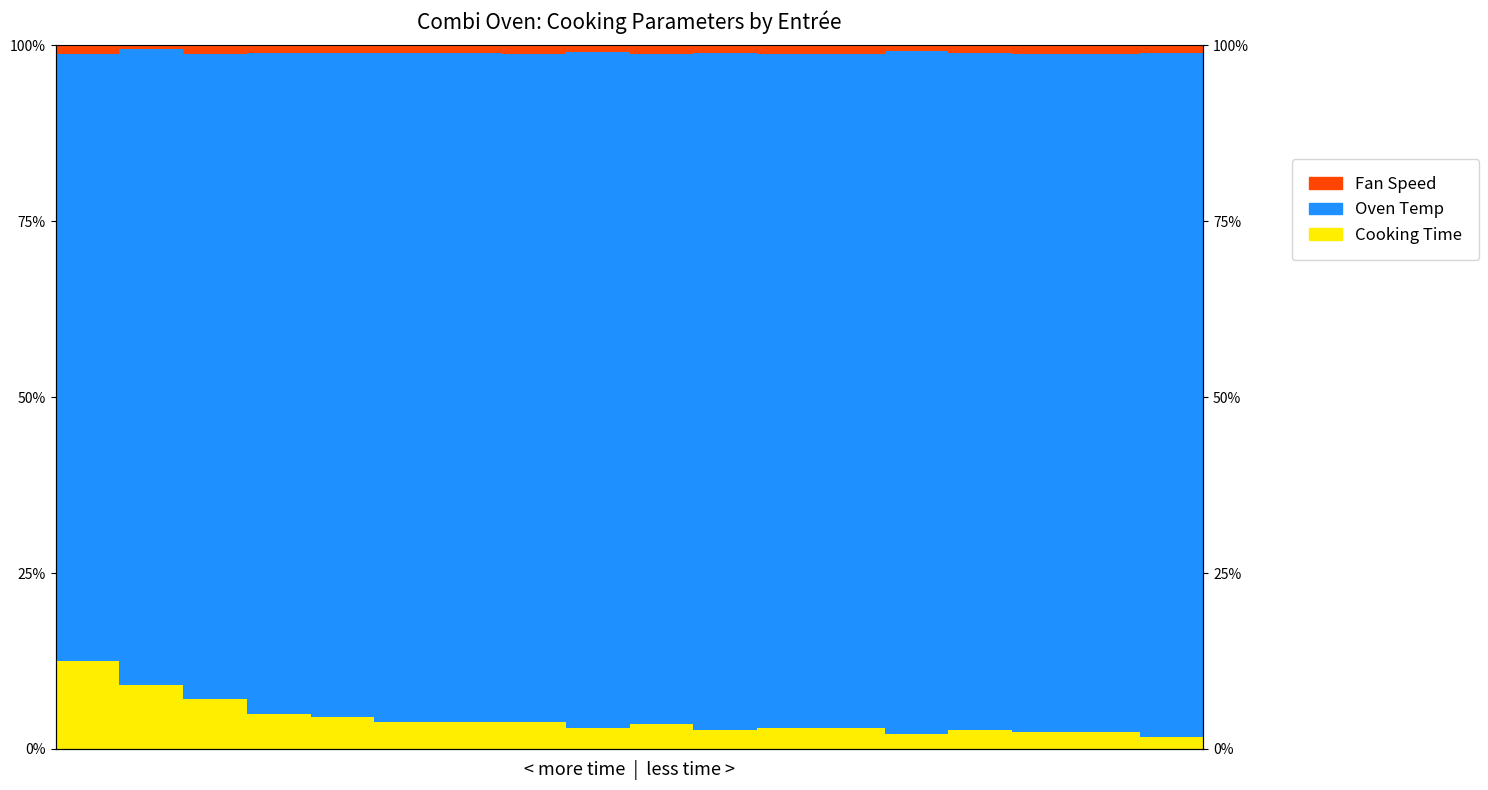

Reading left to right, transcribe all the data shown in this chart.

Cooking Time: 0=12.5	1=9.0	2=7.0	3=5.0	4=4.6	5=3.8	6=3.8	7=3.8	8=3.0	9=3.5	10=2.7	11=2.9	12=2.9	13=2.1	14=2.7	15=2.4	16=2.4	17=1.7
Oven Temp: 0=86.2	1=90.4	2=91.7	3=94.0	4=94.3	5=95.2	6=95.2	7=95.0	8=96.0	9=95.3	10=96.2	11=95.9	12=95.9	13=97.0	14=96.2	15=96.4	16=96.4	17=97.2
Fan Speed: 0=1.3	1=0.5	2=1.2	3=1.0	4=1.1	5=1.0	6=1.0	7=1.2	8=1.0	9=1.2	10=1.1	11=1.2	12=1.2	13=0.8	14=1.1	15=1.2	16=1.2	17=1.1